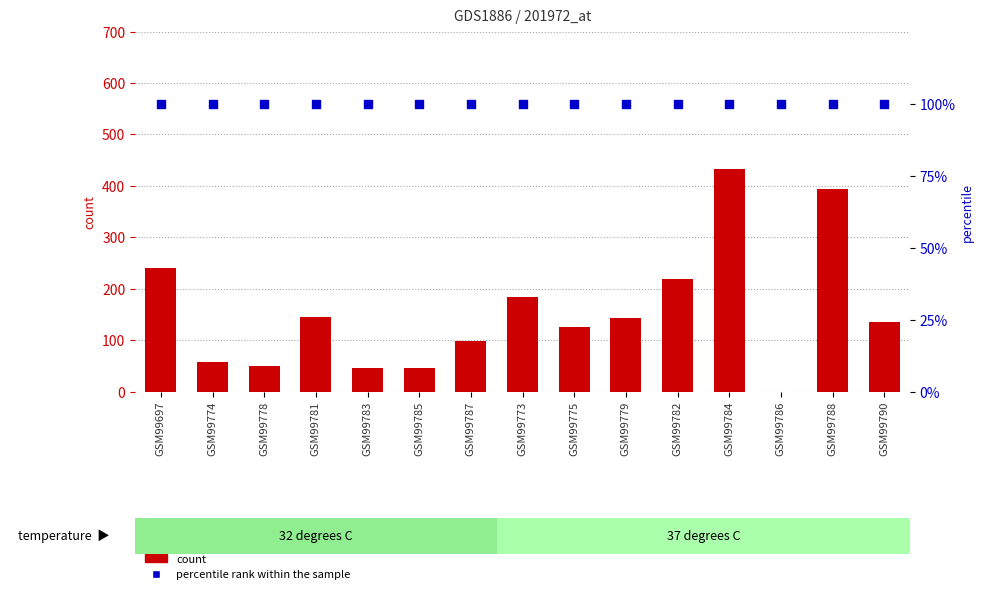

What are all the series names shown in the legend?

count, percentile rank within the sample